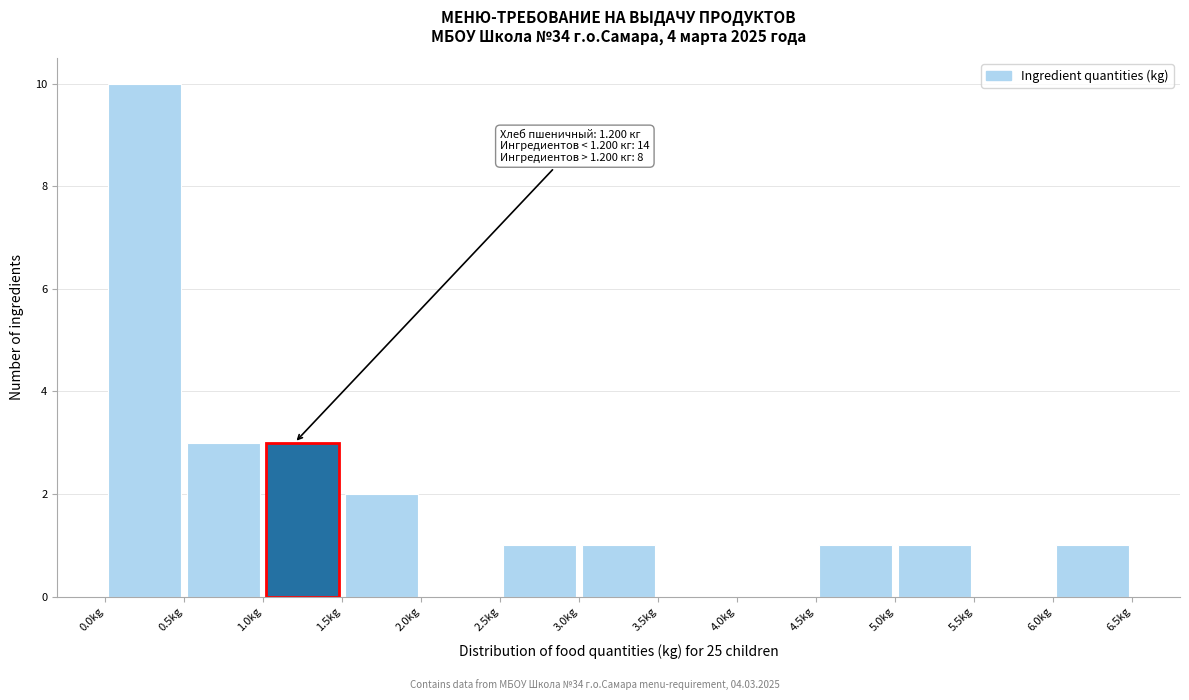

Over which range of the x-axis is the bar tallest?

0.0 to 0.5